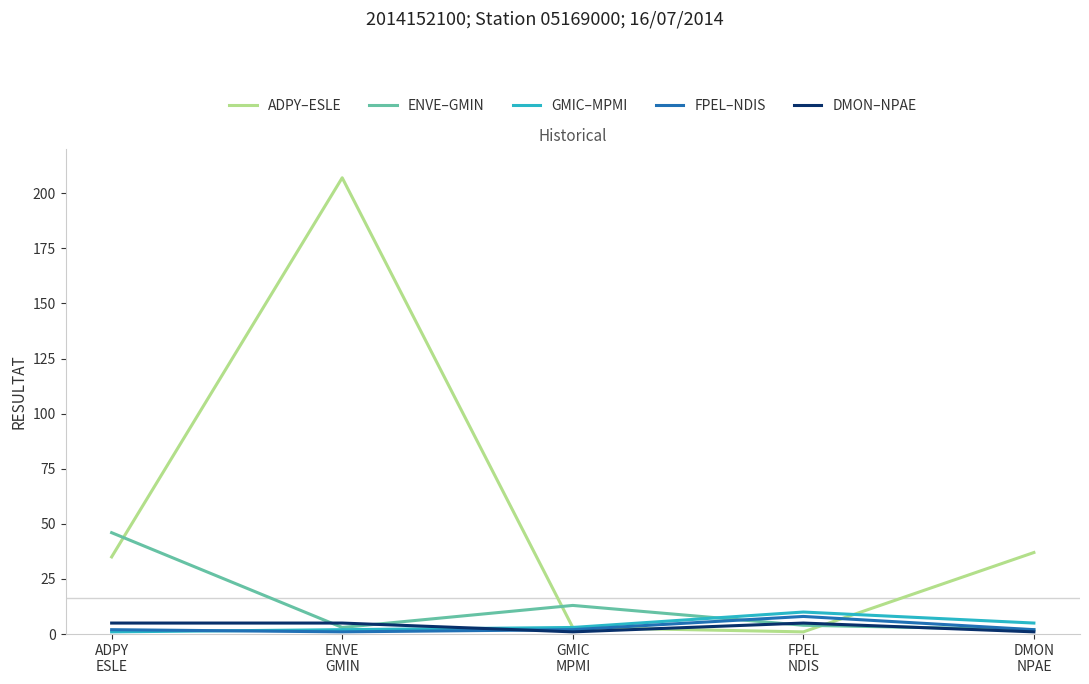

The value of FPEL–NDIS at ADPY
ESLE is 2. True or false?

True